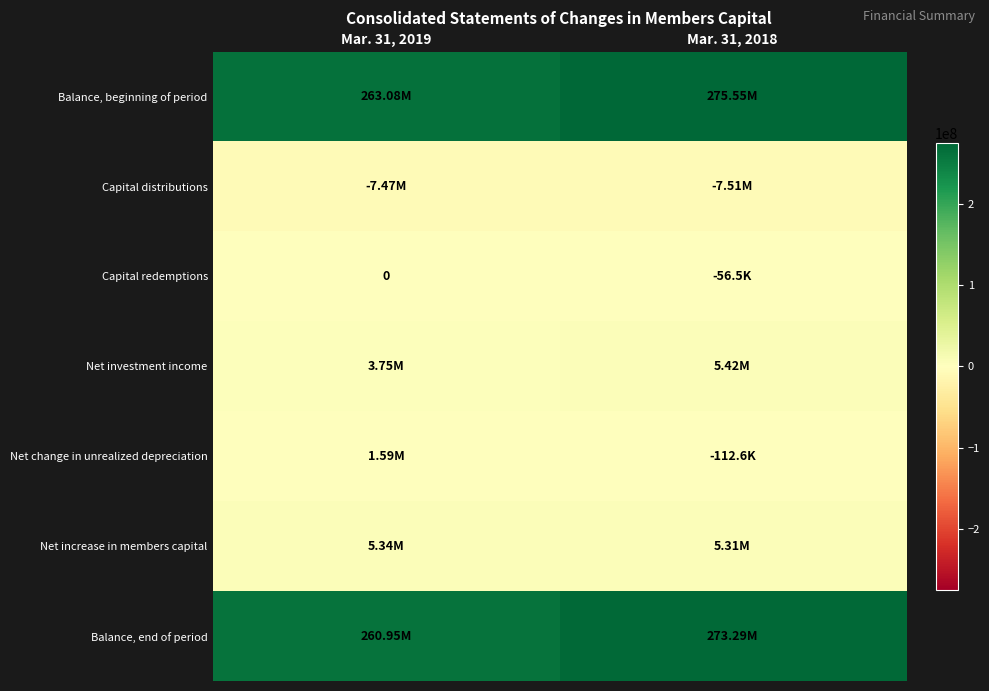

What is the maximum value for Net investment income?

5421883